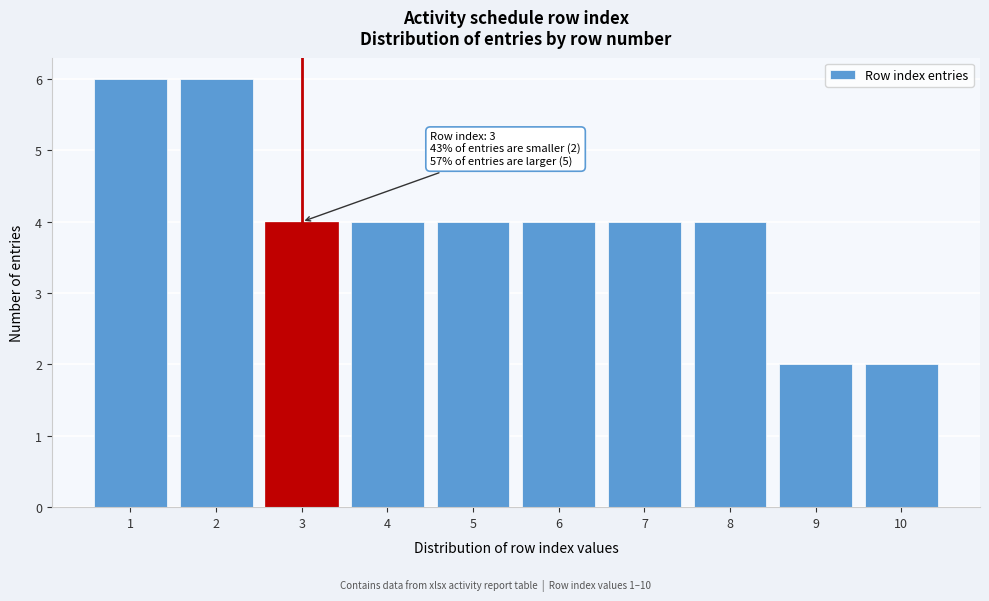

Reading left to right, transcribe all the data shown in this chart.

6	6	4	4	4	4	4	4	2	2